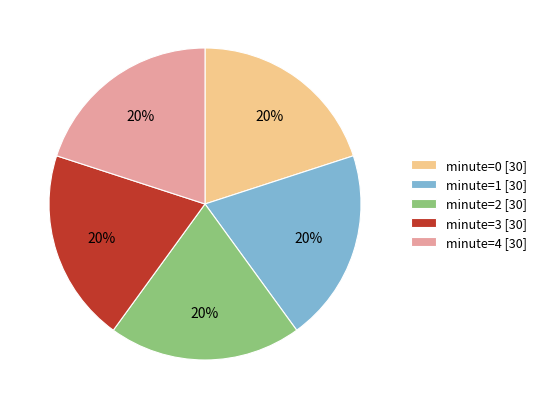

What is the ratio of the value at minute=3 [30] to the value at minute=1 [30]?

1.0